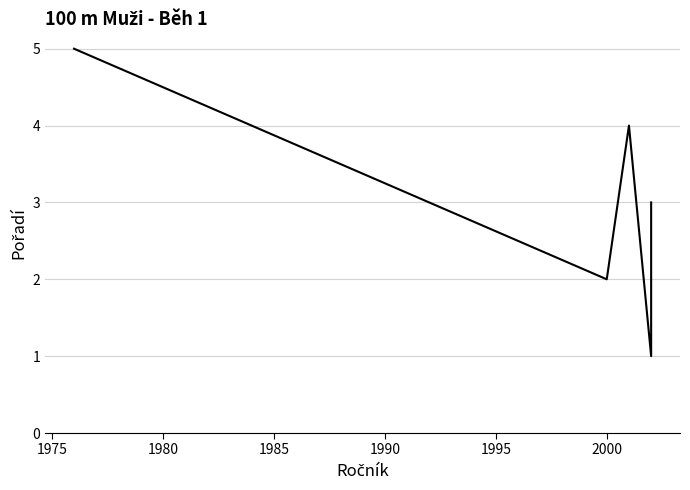

How many values are between 2 and 4?

3